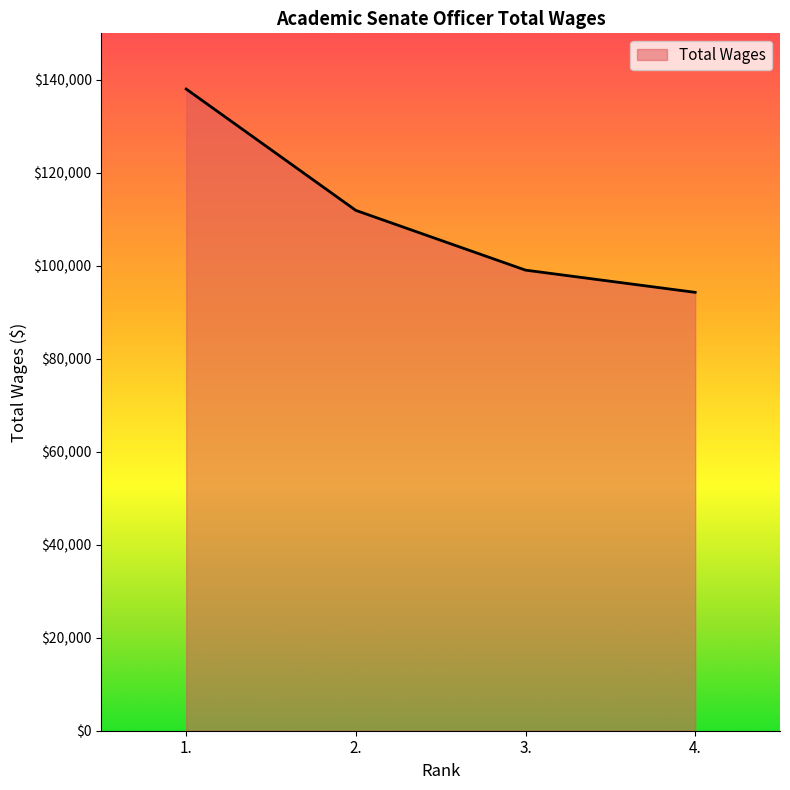

Does the chart display data point markers on the line(s)?

No